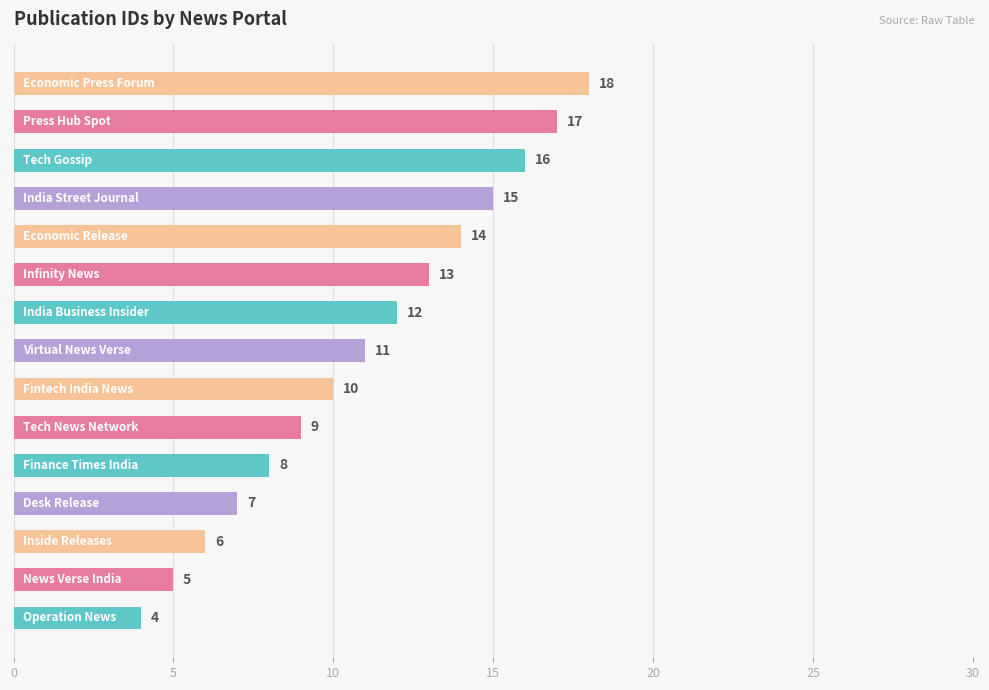

What is the sum of all values?

165